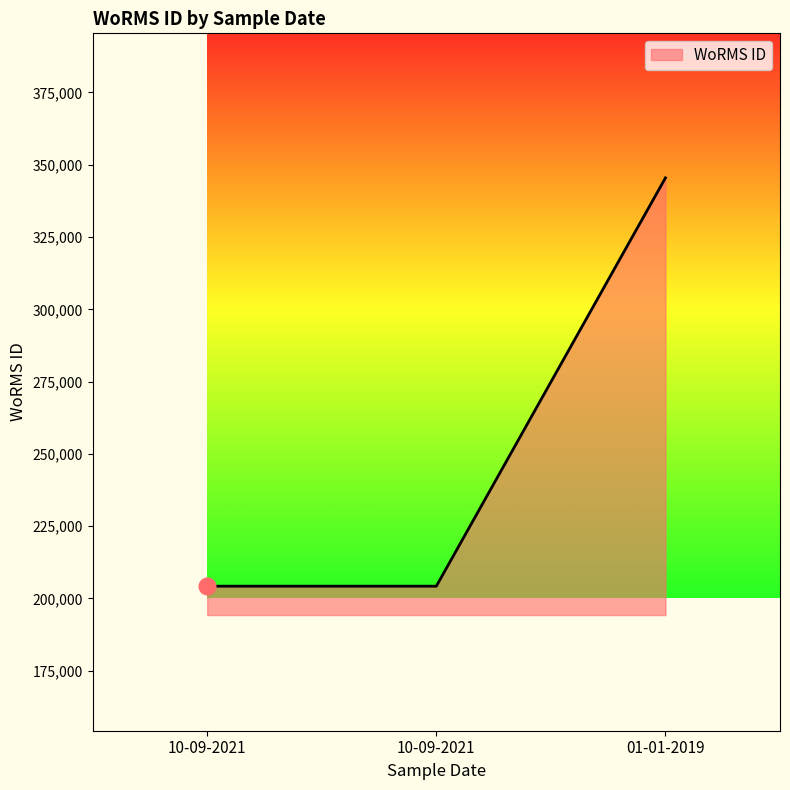

What is the value of the 1st point from the left?

204228